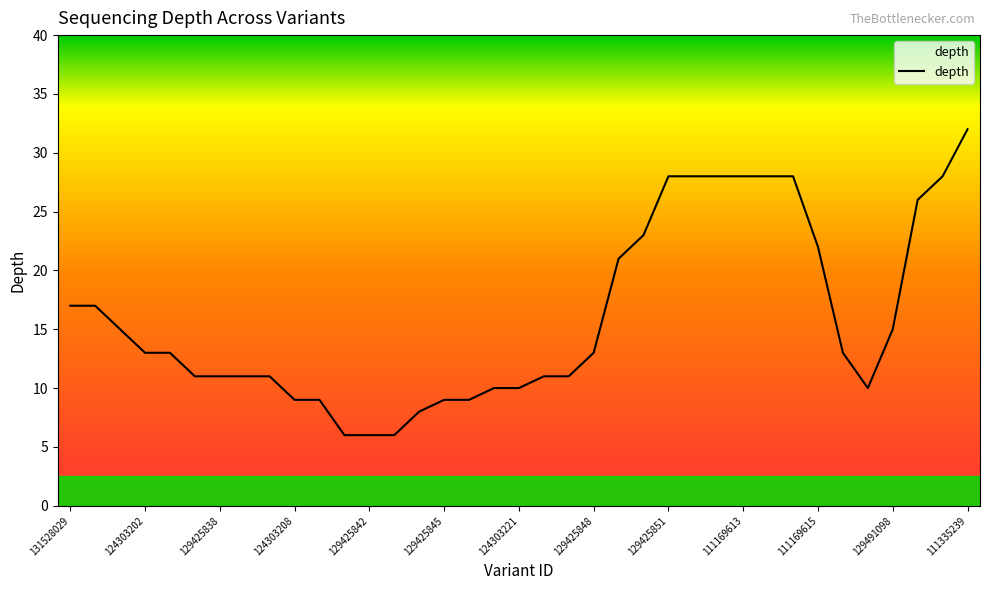

What is the difference between the maximum and minimum values?

26